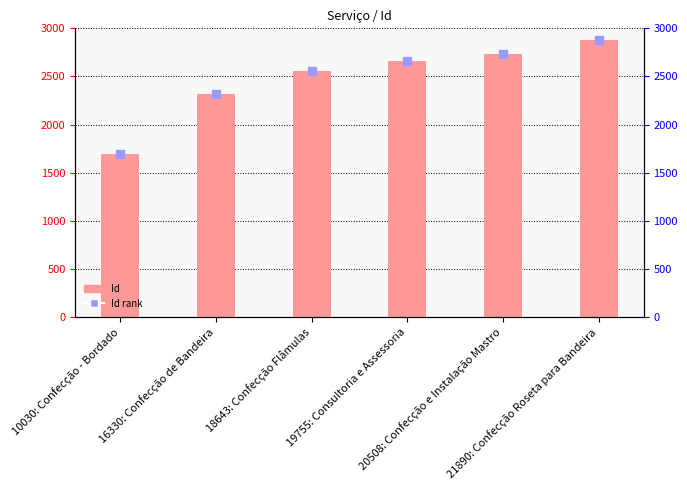

At how many categories does at least one series exceed 2033?

5